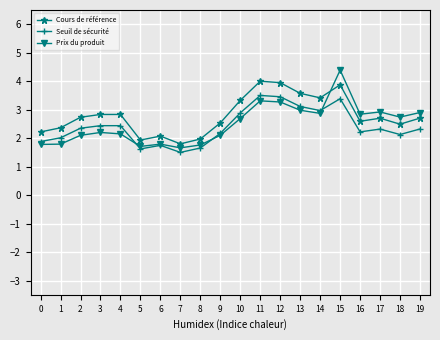

What is the smallest value displayed?

1.5